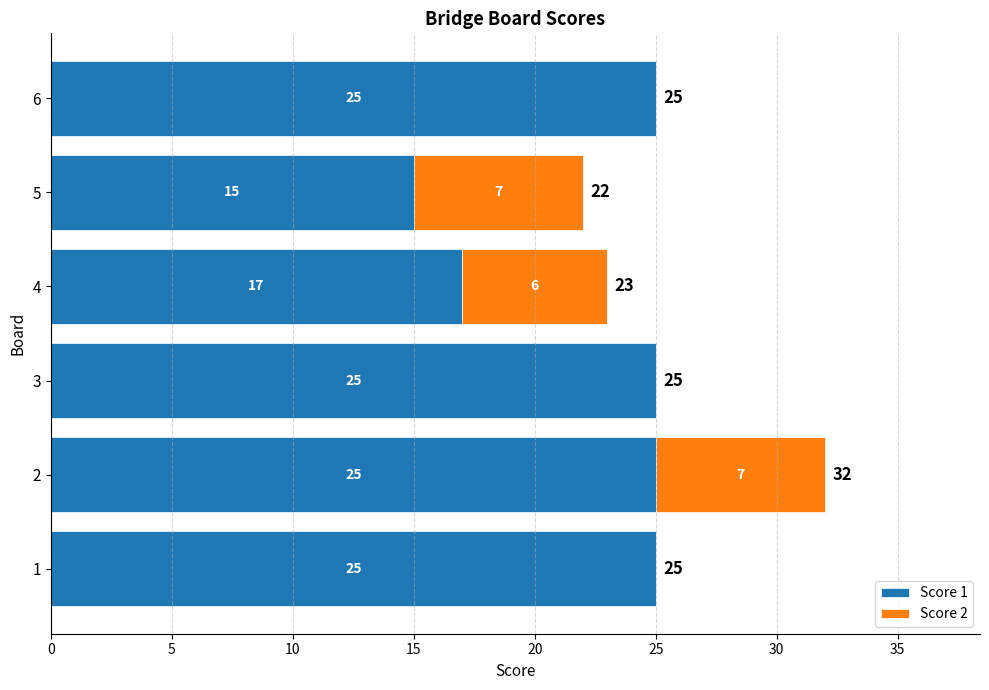

Read the Score 1 value at 4, to the nearest 10.

20